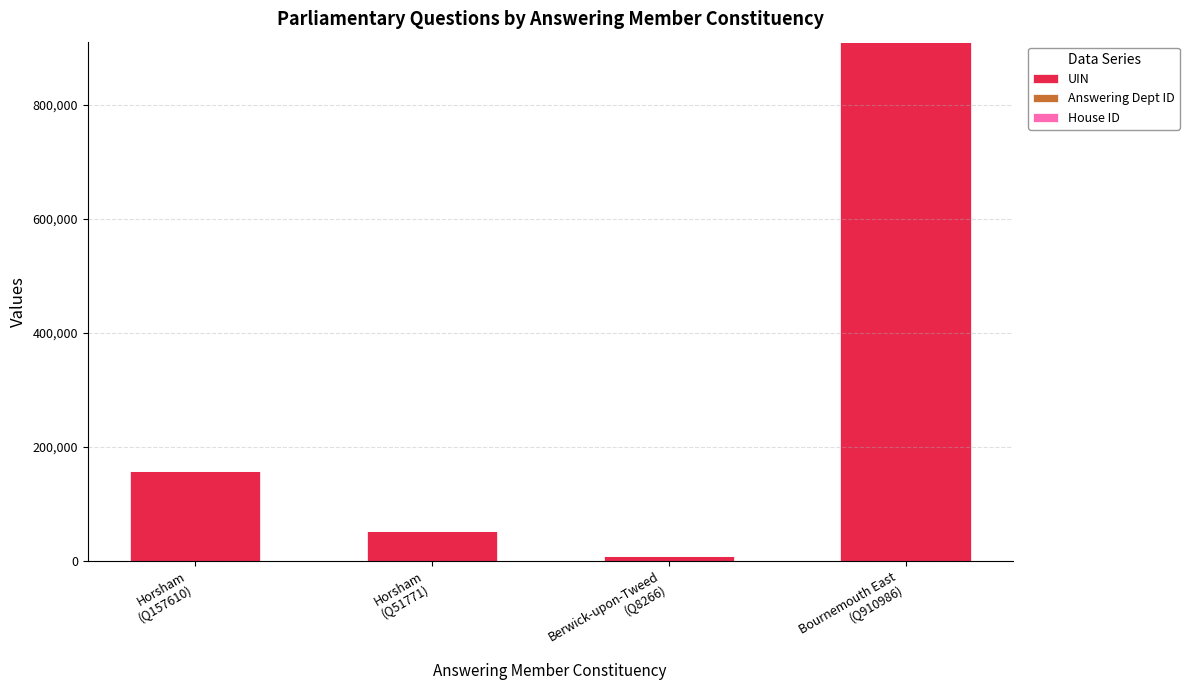

What is the maximum value for UIN?

910986